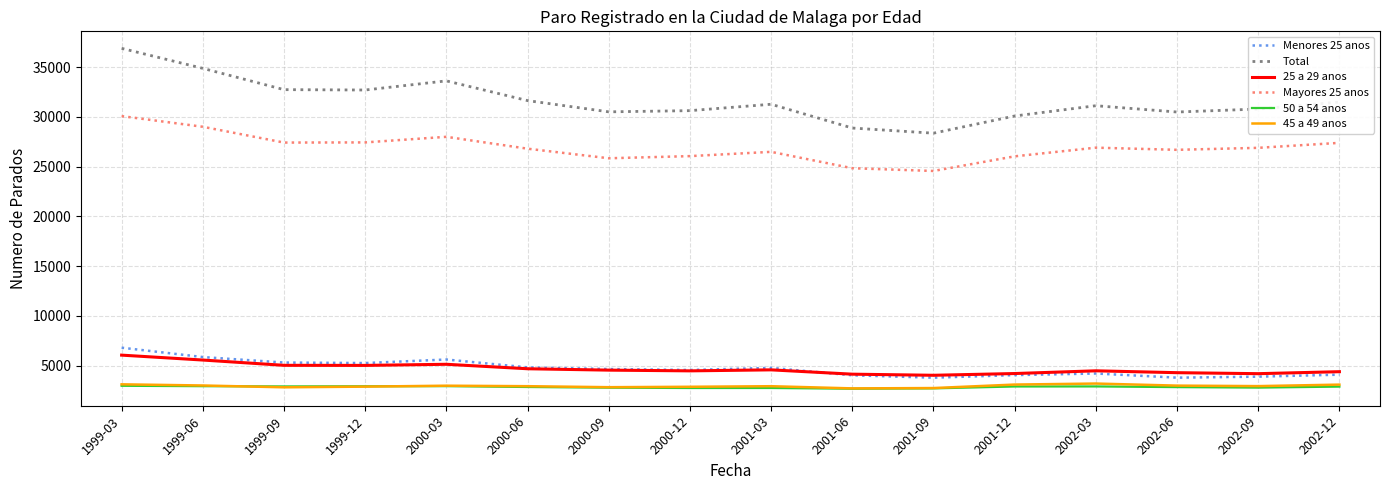

What is the difference between the second highest and minimum values in the Total series?

6516